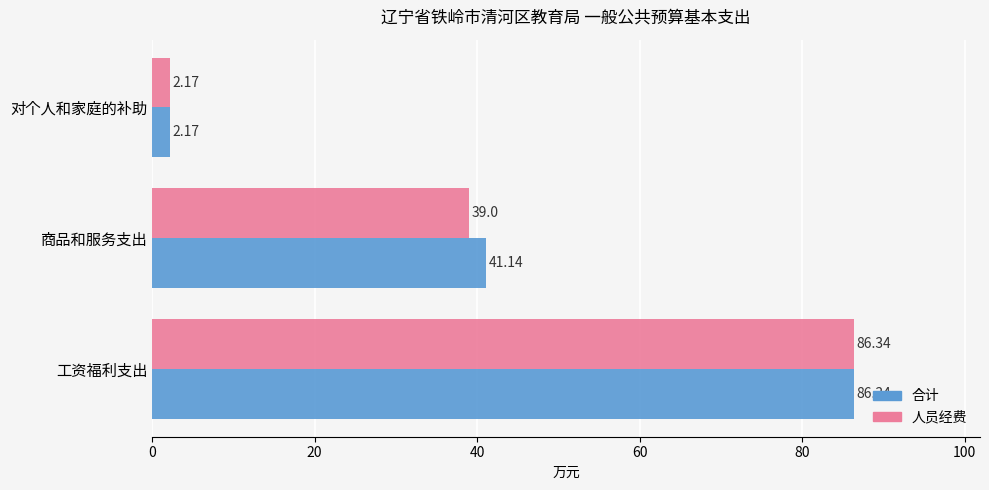

At which category is the sum across all series the highest?

工资福利支出